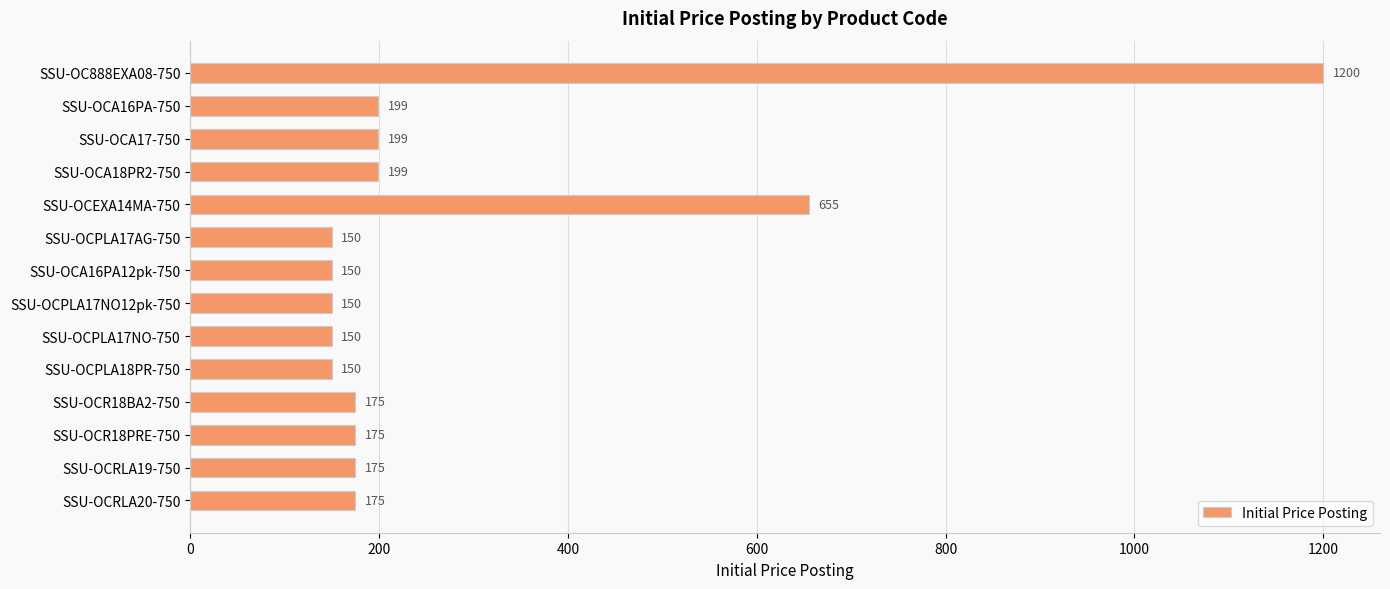

Between SSU-OCRLA19-750 and SSU-OCEXA14MA-750, which is larger?

SSU-OCEXA14MA-750